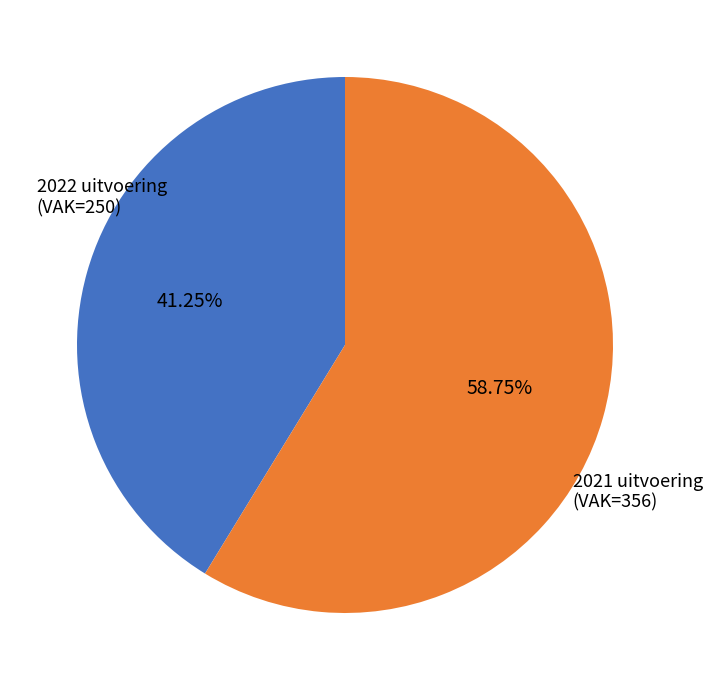

Is there any slice that represents more than half of the pie?

Yes